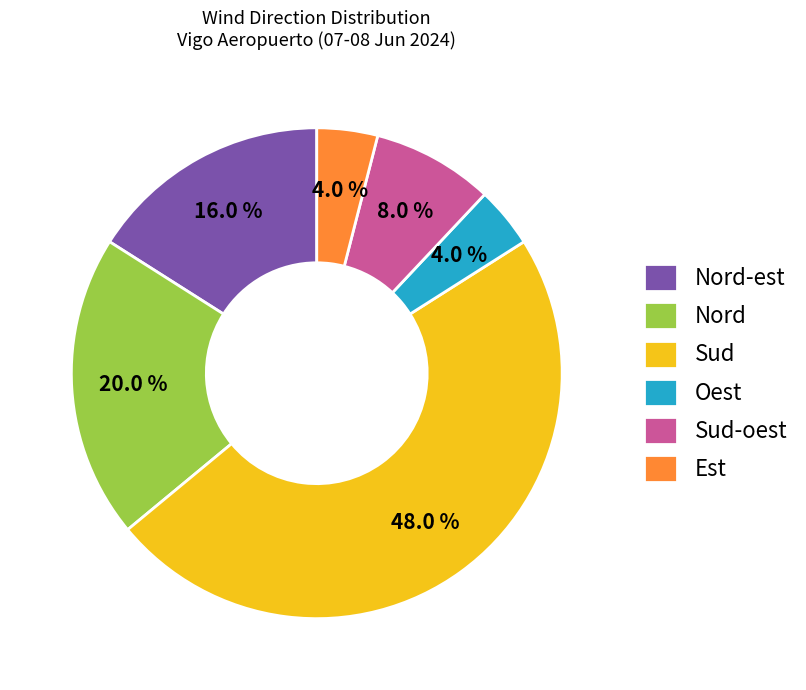

Is there any slice that represents more than half of the pie?

No